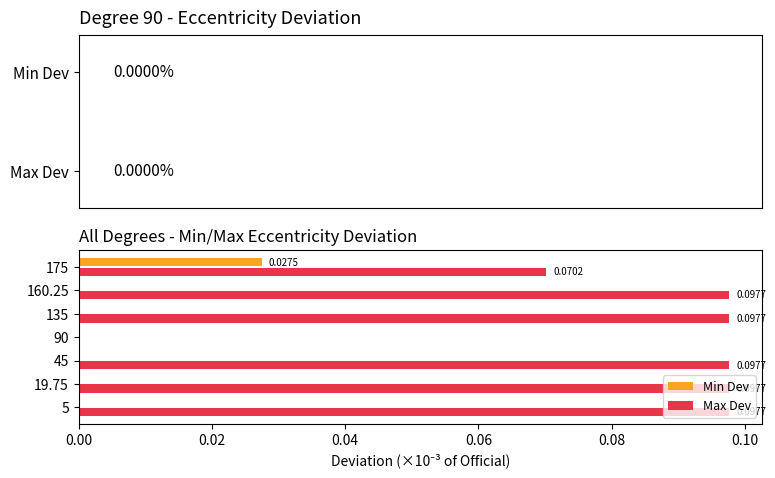

Which series has the largest total across all categories?

Max Dev